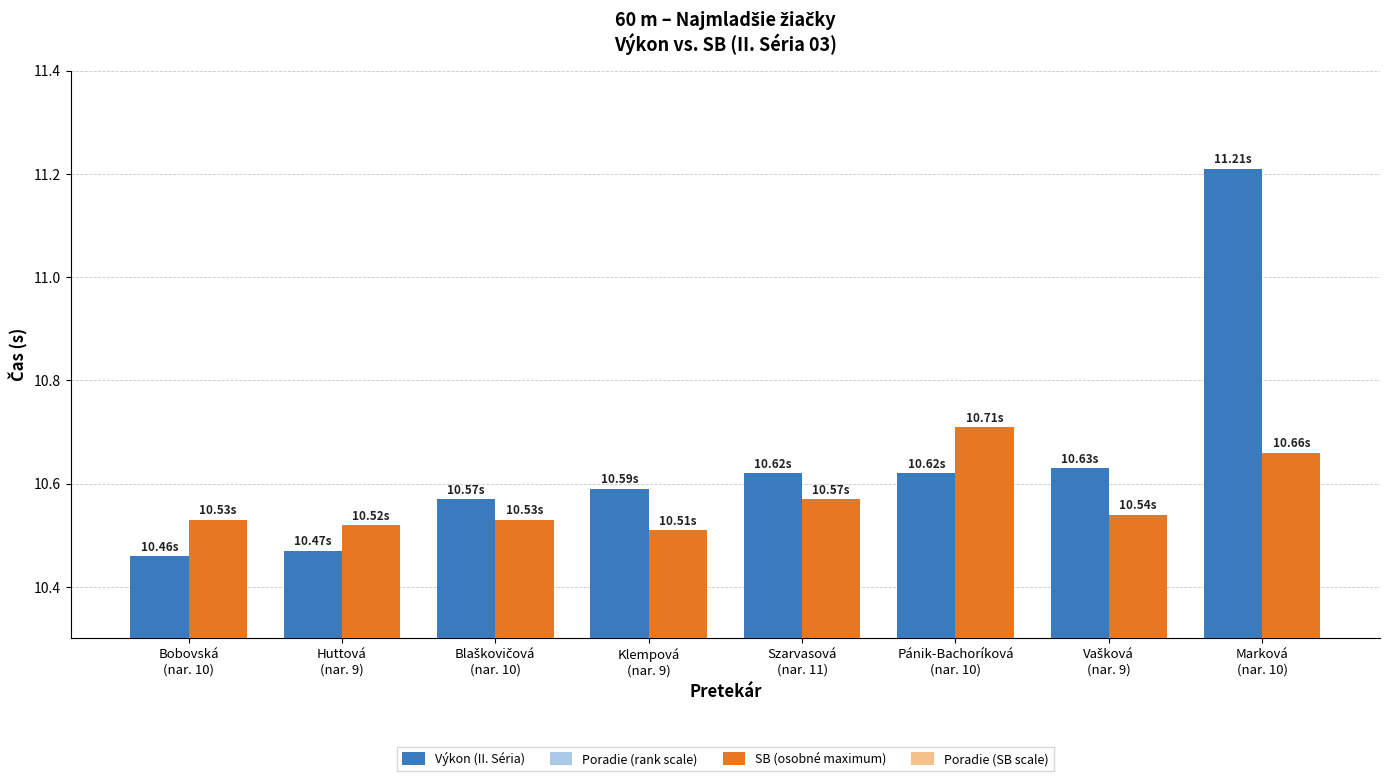

What is the difference between the highest and lowest values at Pánik-Bachoríková
(nar. 10)?

10.7